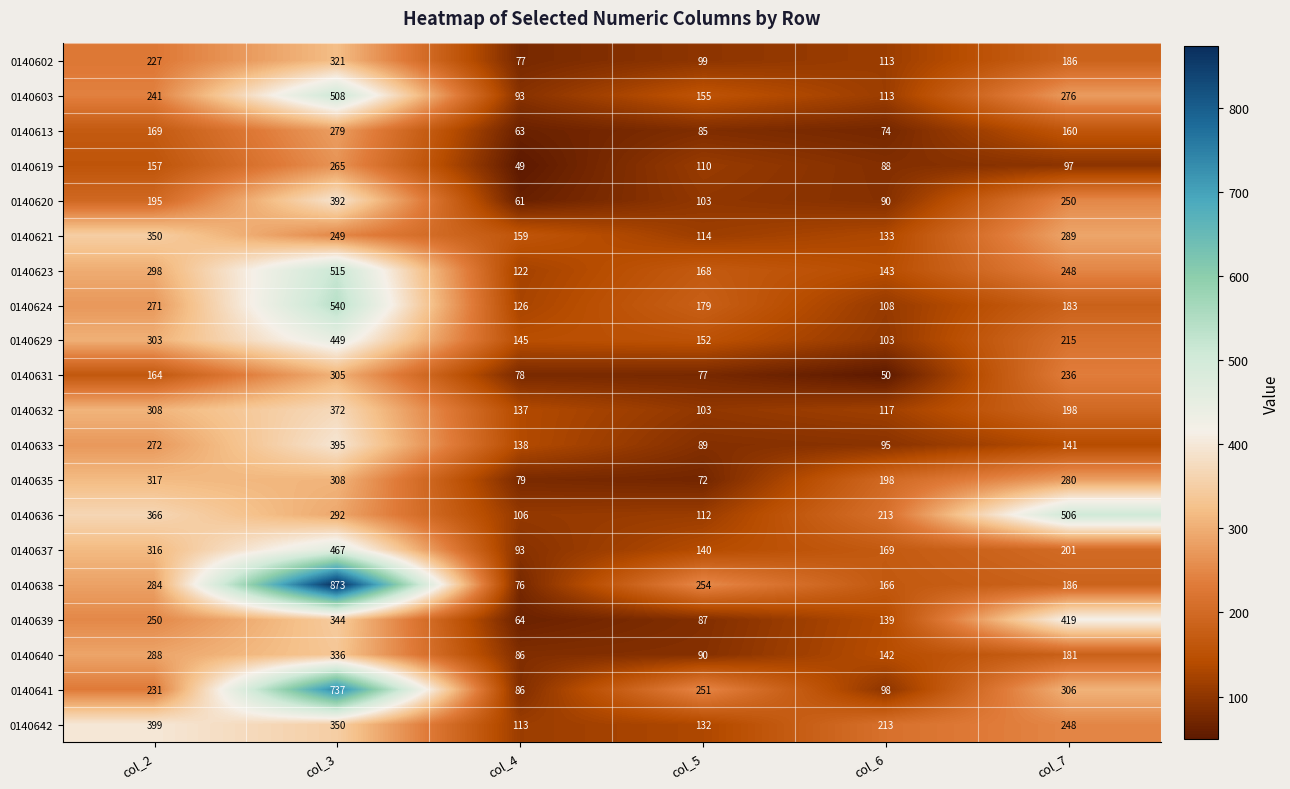

List the series in order of their peak value, highest first.

0140638, 0140641, 0140624, 0140623, 0140603, 0140636, 0140637, 0140629, 0140639, 0140642, 0140633, 0140620, 0140632, 0140621, 0140640, 0140602, 0140635, 0140631, 0140613, 0140619